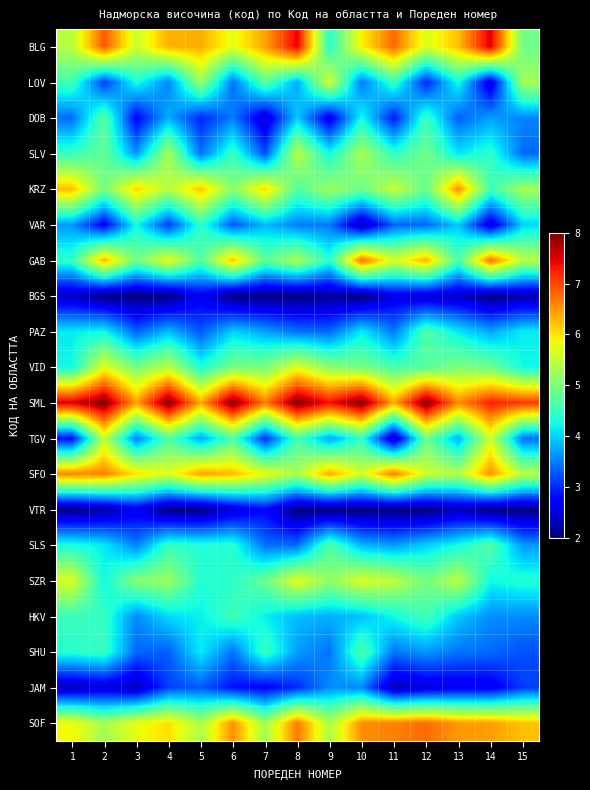

What is the total value across all series at 14?

88.9